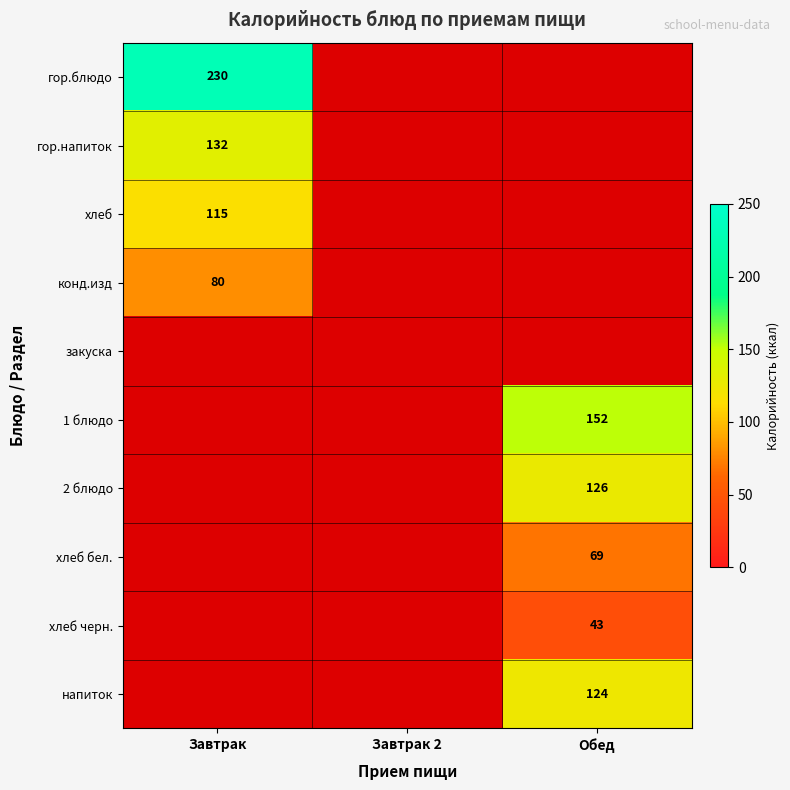

Which has a higher value, Обед or Завтрак?

Завтрак